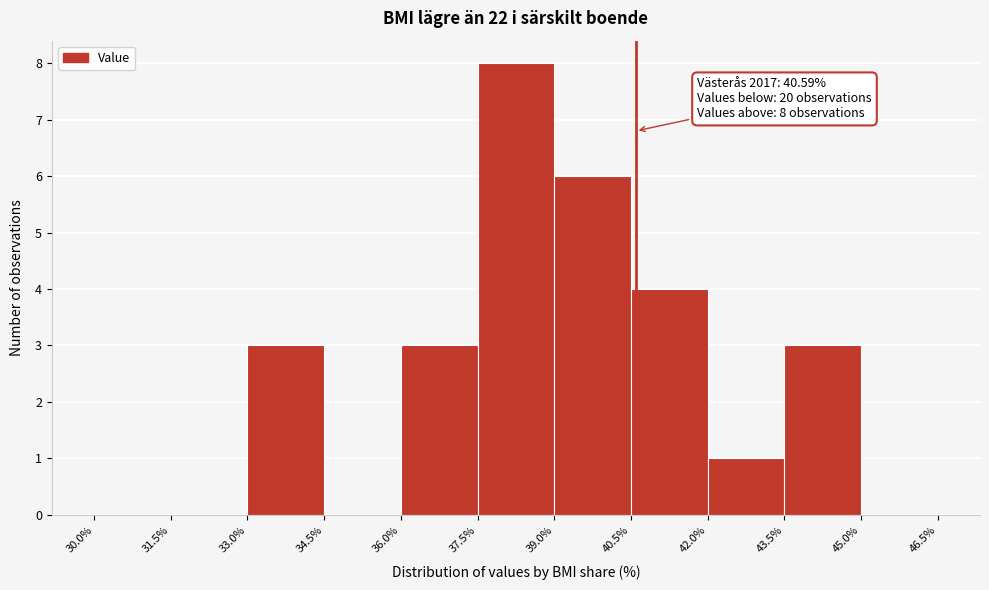

Over which range of the x-axis is the bar tallest?

37.5% to 39.0%